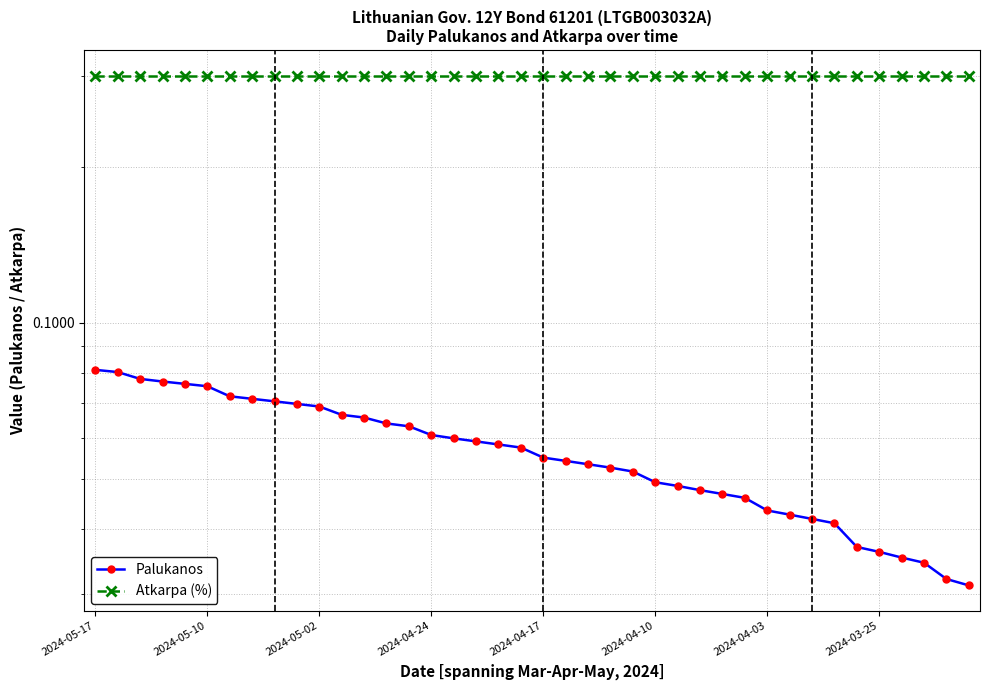

At 21, list the series in order from smallest to largest.

Palukanos, Atkarpa (%)